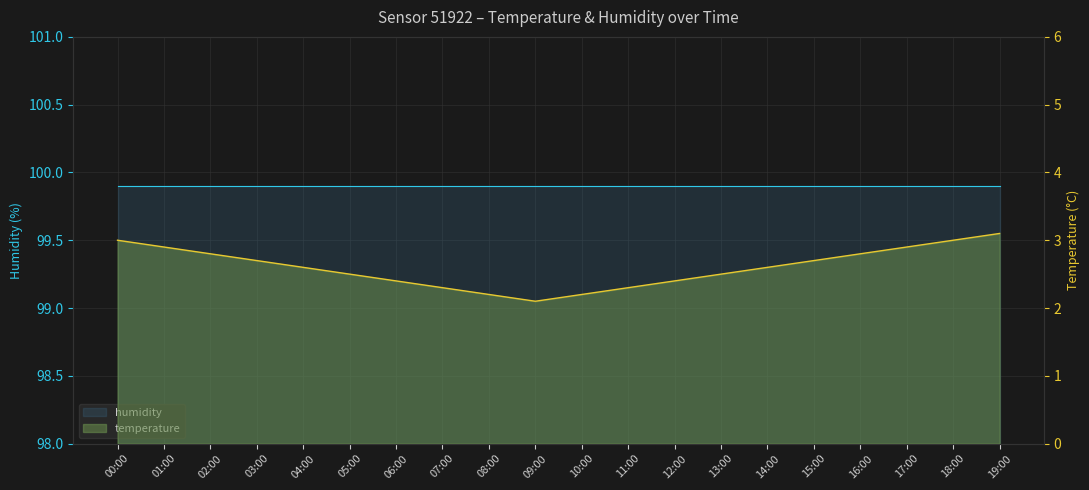

List the labels in order of humidity value, largest first.

00:00, 01:00, 02:00, 03:00, 04:00, 05:00, 06:00, 07:00, 08:00, 09:00, 10:00, 11:00, 12:00, 13:00, 14:00, 15:00, 16:00, 17:00, 18:00, 19:00